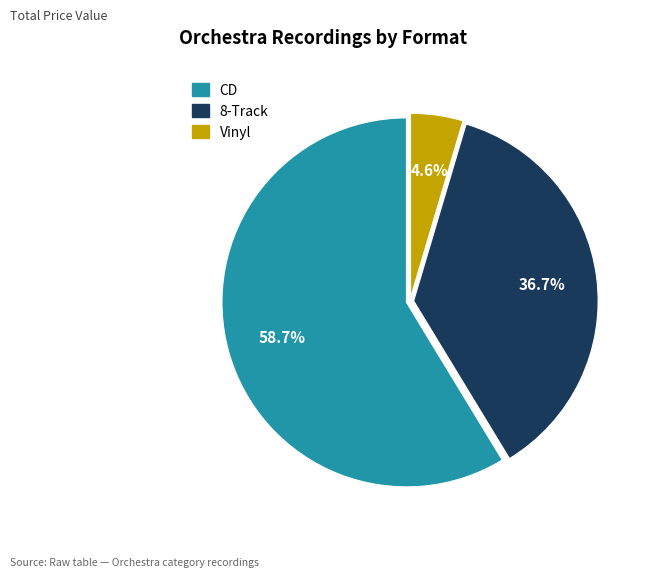

Between 8-Track and CD, which is larger?

CD